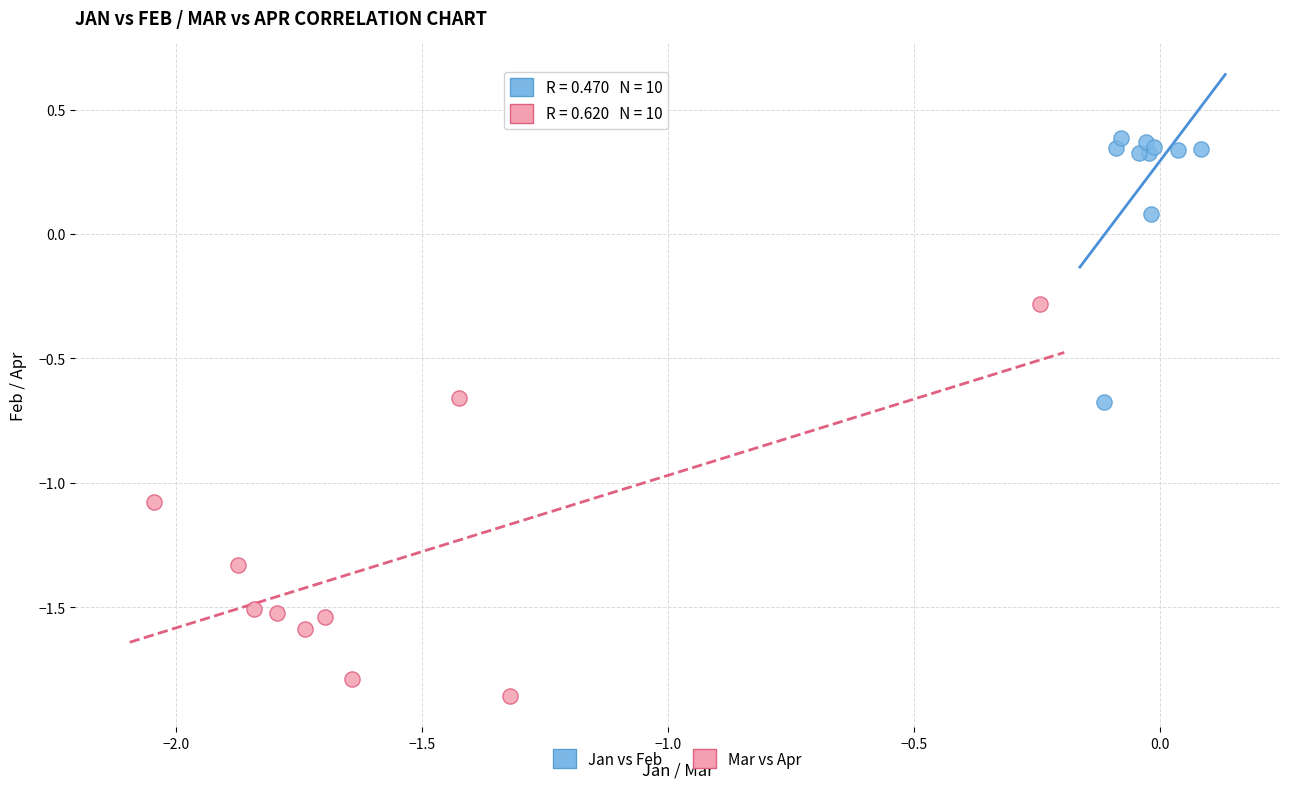

Which series reaches the maximum Y coordinate?

Jan vs Feb